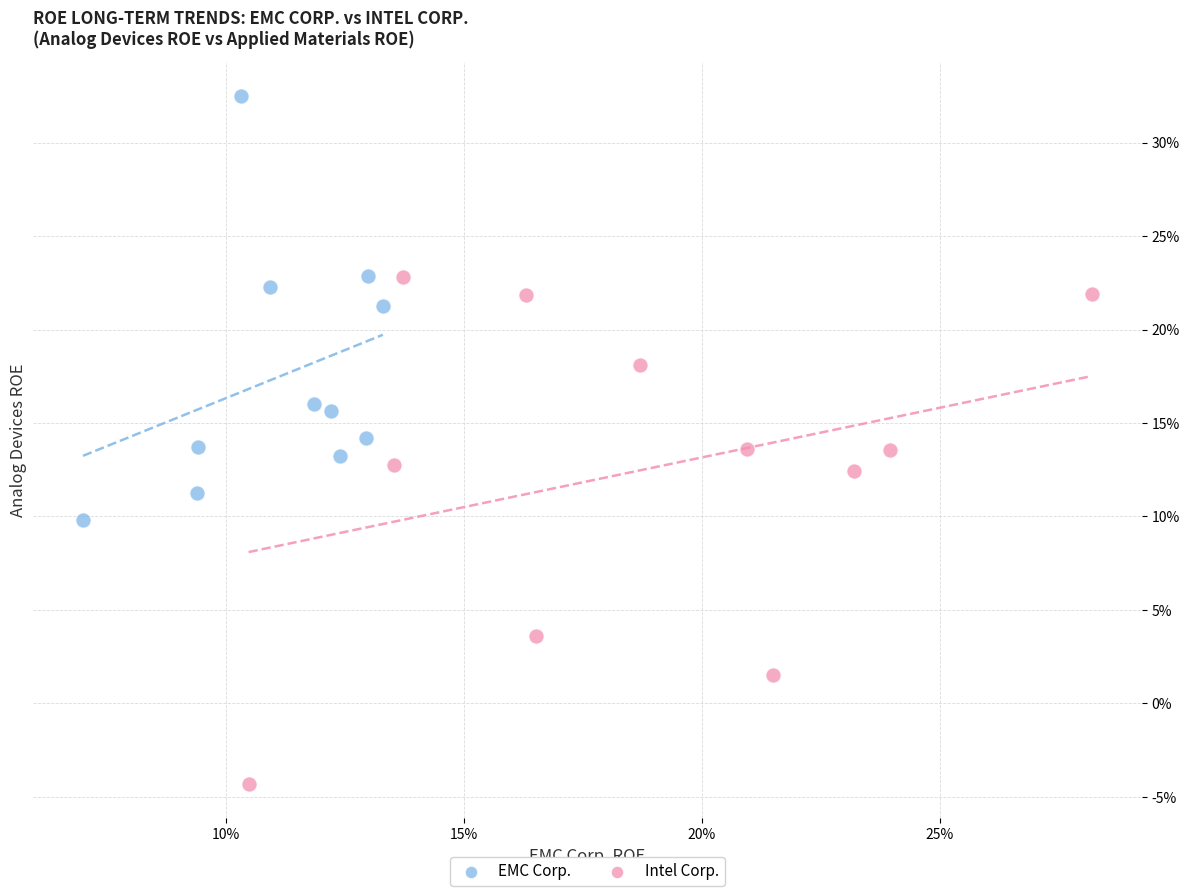

Which series reaches the maximum Y coordinate?

EMC Corp.